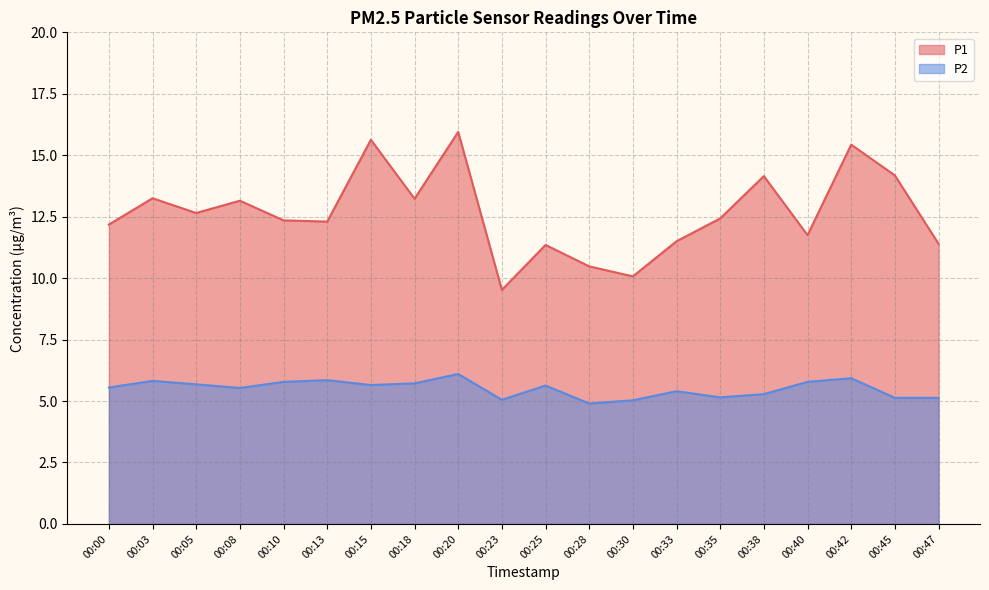

Is it true that P1 equals 11.8 at 00:40?

True